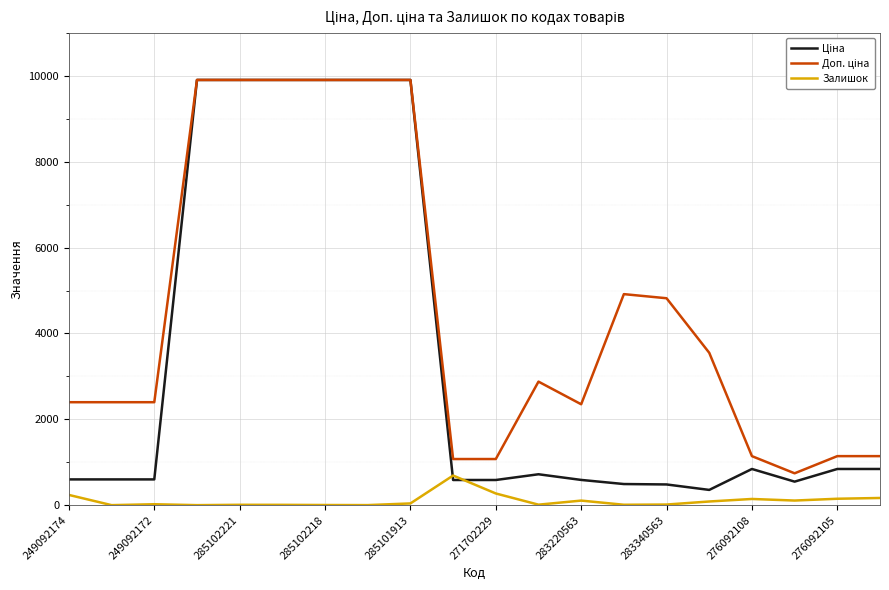

How many lines are shown in the chart?

3